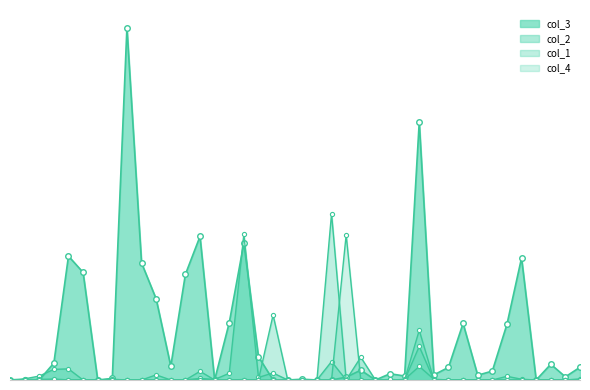

In col_2, how many points are lower than both neighbors (excluding endpoints)?

3